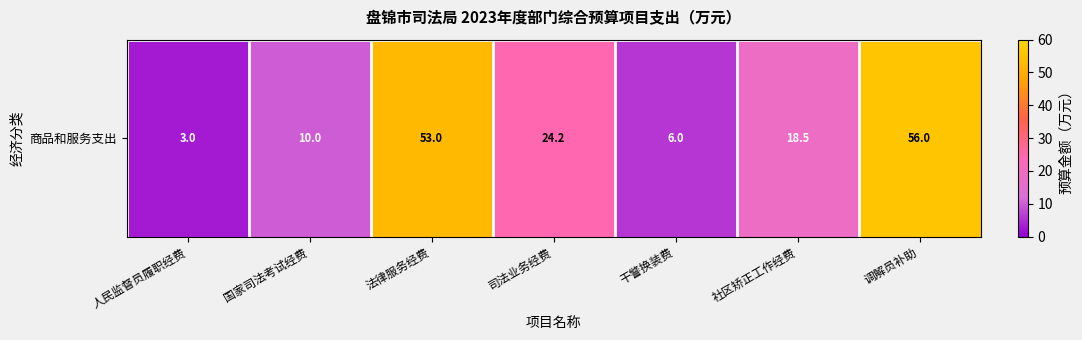

What is the sum of all values?

170.7